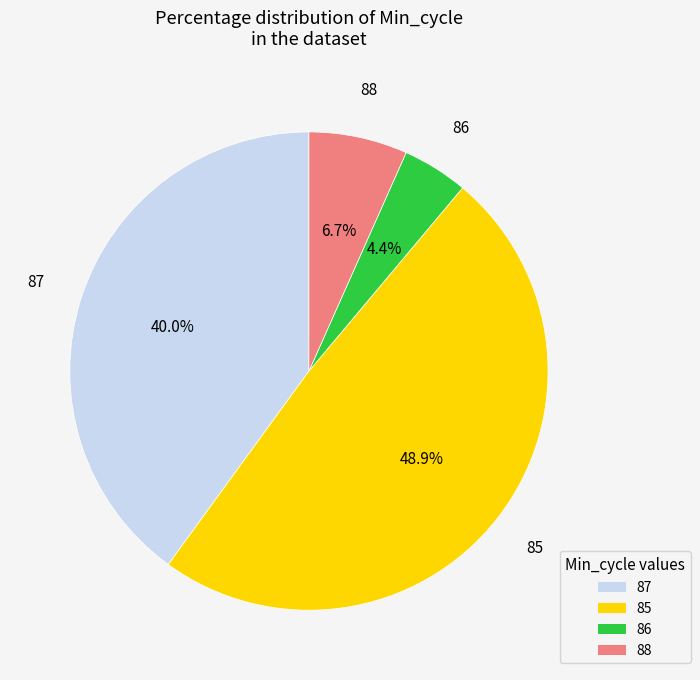

How many segments does this pie chart have?

4